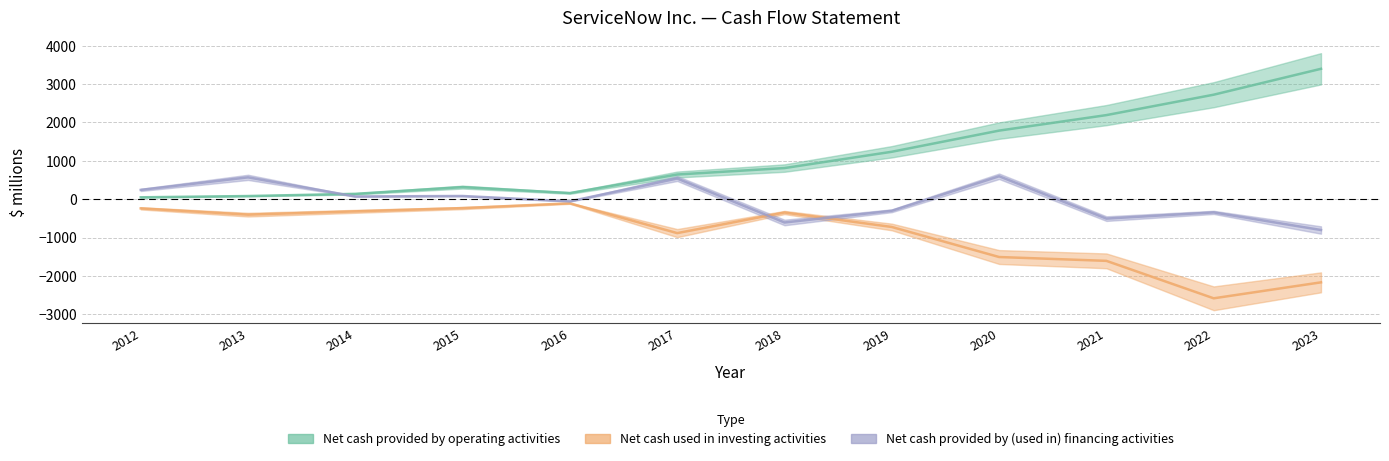

Which series has the largest range (max minus min)?

Net cash provided by operating activities